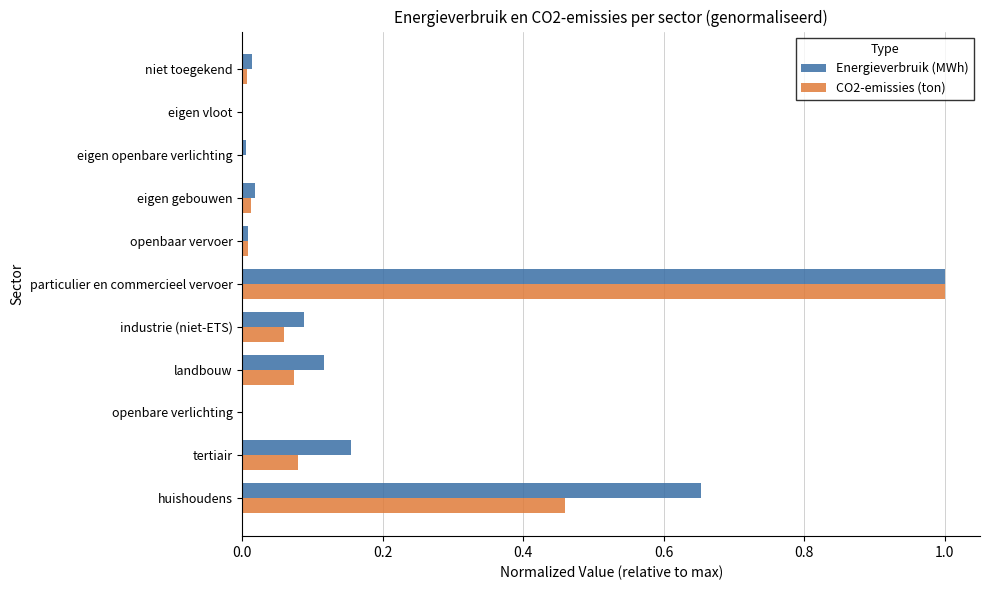

Which series changed the most between tertiair and eigen vloot?

Energieverbruik (MWh)